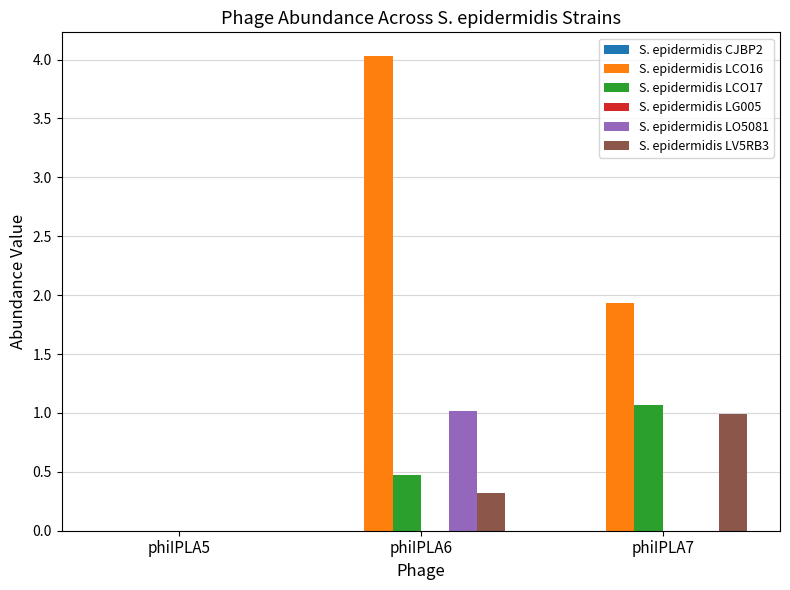

Which series has the widest spread of values?

S. epidermidis LCO16